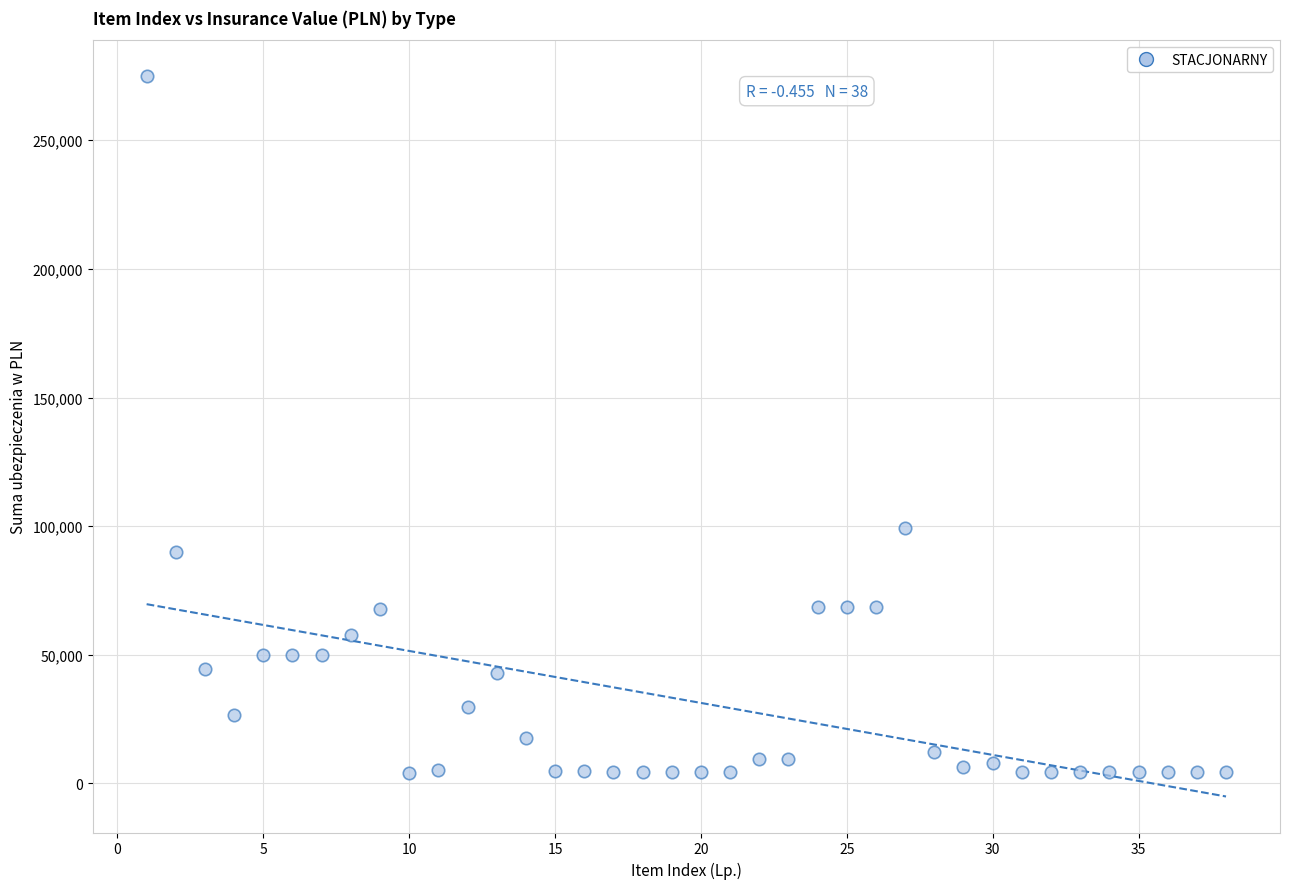

What is the range of Y values (max minus min)?

270811.0